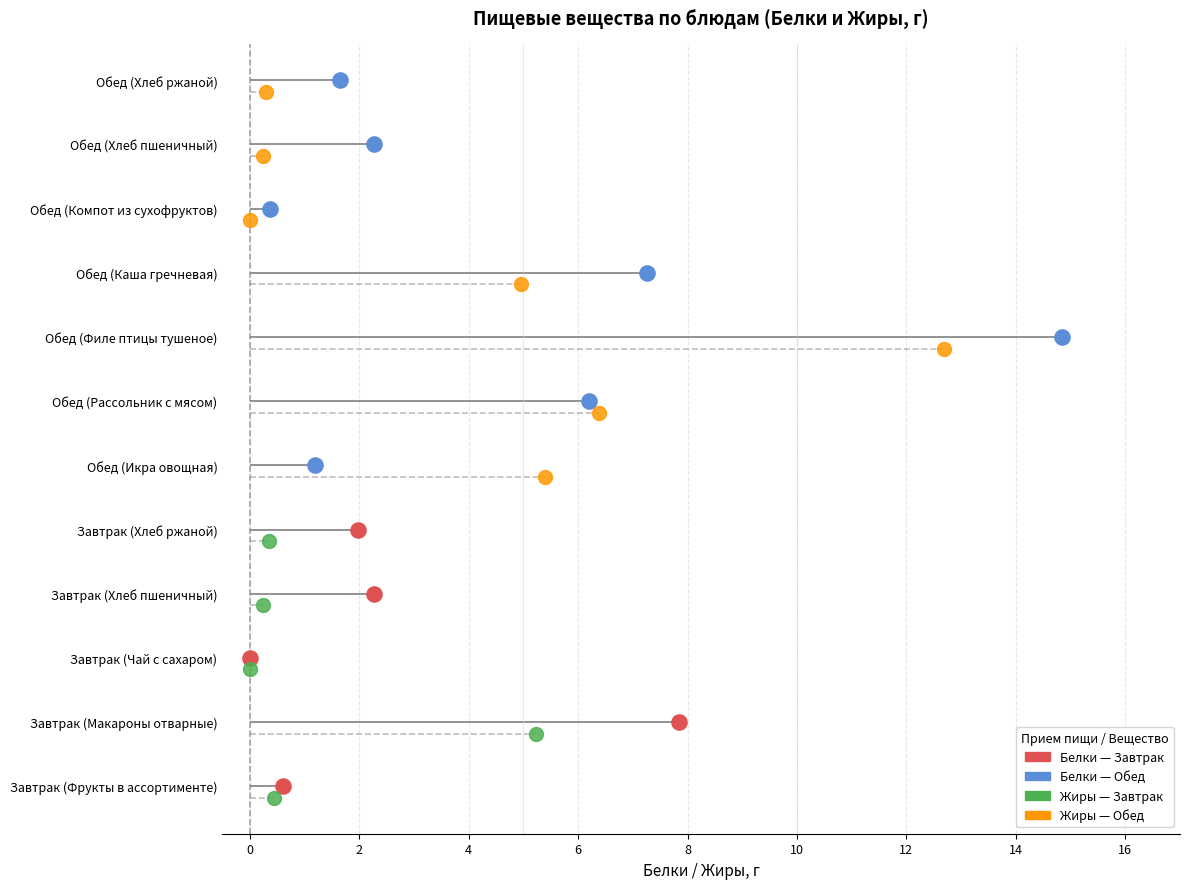

At how many categories does at least one series exceed 13?

1